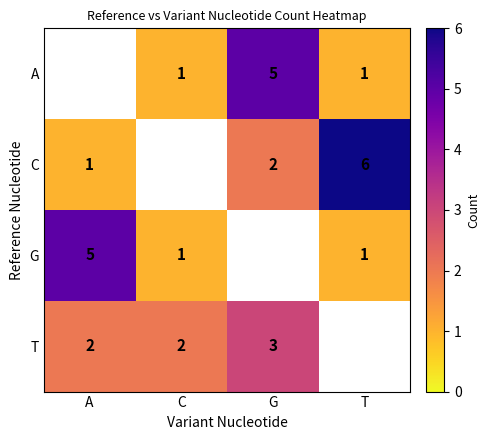

True or false: C has a value of 8 at T.

False